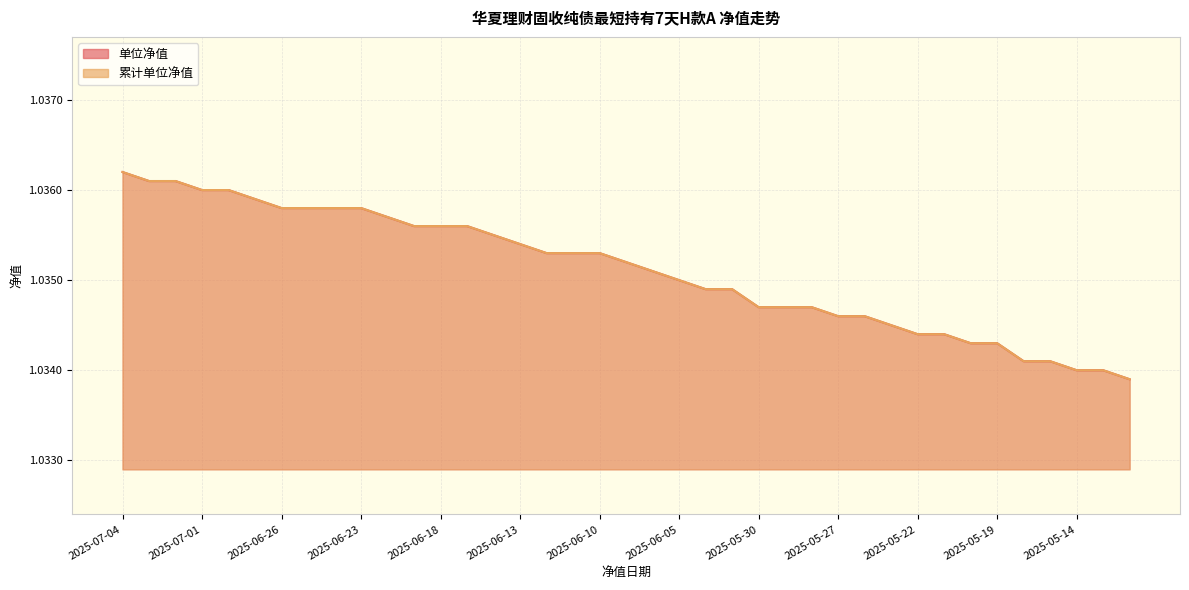

Reading left to right, what are all the values shown in this chart?

单位净值: 1.0	1.0	1.0	1.0	1.0	1.0	1.0	1.0	1.0	1.0	1.0	1.0	1.0	1.0	1.0	1.0	1.0	1.0	1.0	1.0	1.0	1.0	1.0	1.0	1.0	1.0	1.0	1.0	1.0	1.0	1.0	1.0	1.0	1.0	1.0	1.0	1.0	1.0	1.0
累计单位净值: 1.0	1.0	1.0	1.0	1.0	1.0	1.0	1.0	1.0	1.0	1.0	1.0	1.0	1.0	1.0	1.0	1.0	1.0	1.0	1.0	1.0	1.0	1.0	1.0	1.0	1.0	1.0	1.0	1.0	1.0	1.0	1.0	1.0	1.0	1.0	1.0	1.0	1.0	1.0